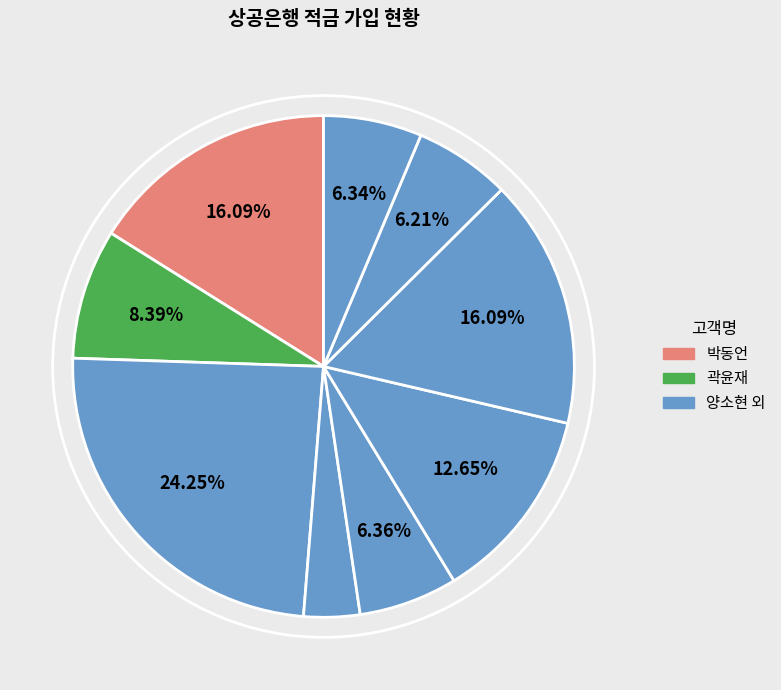

To the nearest percent, what is the average slice percentage?

11%